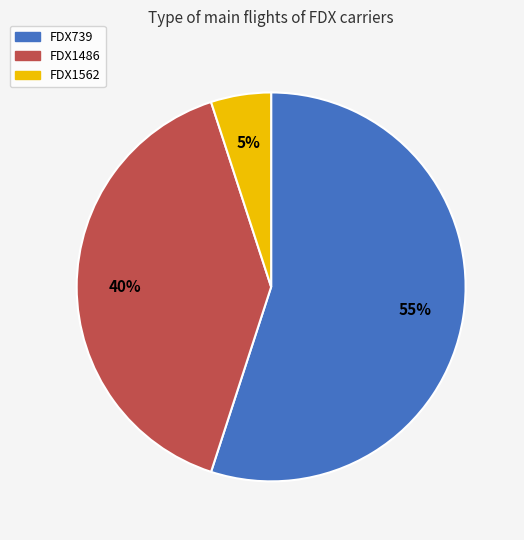

Is there any slice that represents more than half of the pie?

Yes